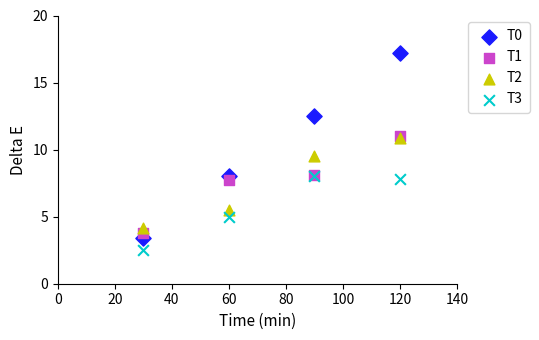

What are all the series names shown in the legend?

T0, T1, T2, T3